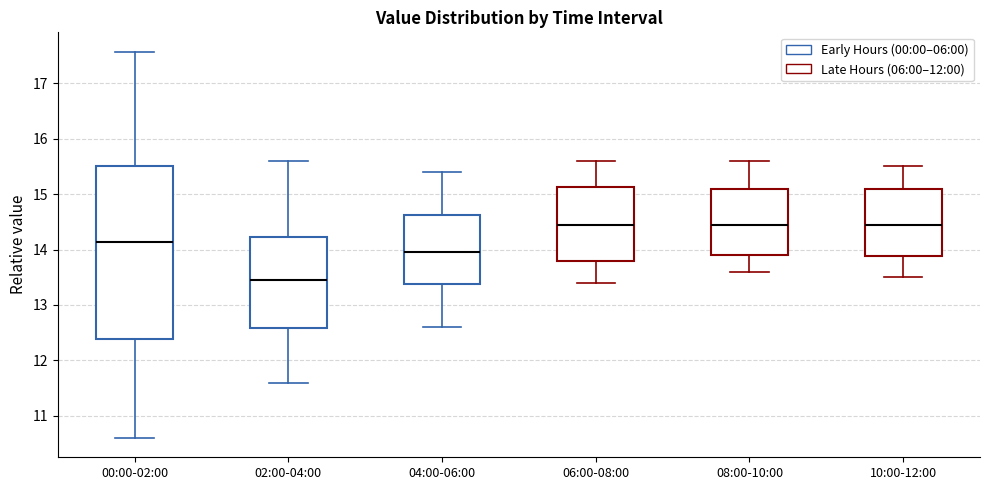

Reading left to right, read every box against the y-axis: the position of its median line, the range the box covers, and the ends of its whiskers. The values are not printed on the chart, so give them approximately, as read against the axis.

00:00-02:00: median 14.1, box 12.4 to 15.5, whiskers 10.6 to 17.6
02:00-04:00: median 13.5, box 12.6 to 14.2, whiskers 11.6 to 15.6
04:00-06:00: median 14.0, box 13.4 to 14.6, whiskers 12.6 to 15.4
06:00-08:00: median 14.5, box 13.8 to 15.1, whiskers 13.4 to 15.6
08:00-10:00: median 14.5, box 13.9 to 15.1, whiskers 13.6 to 15.6
10:00-12:00: median 14.5, box 13.9 to 15.1, whiskers 13.5 to 15.5